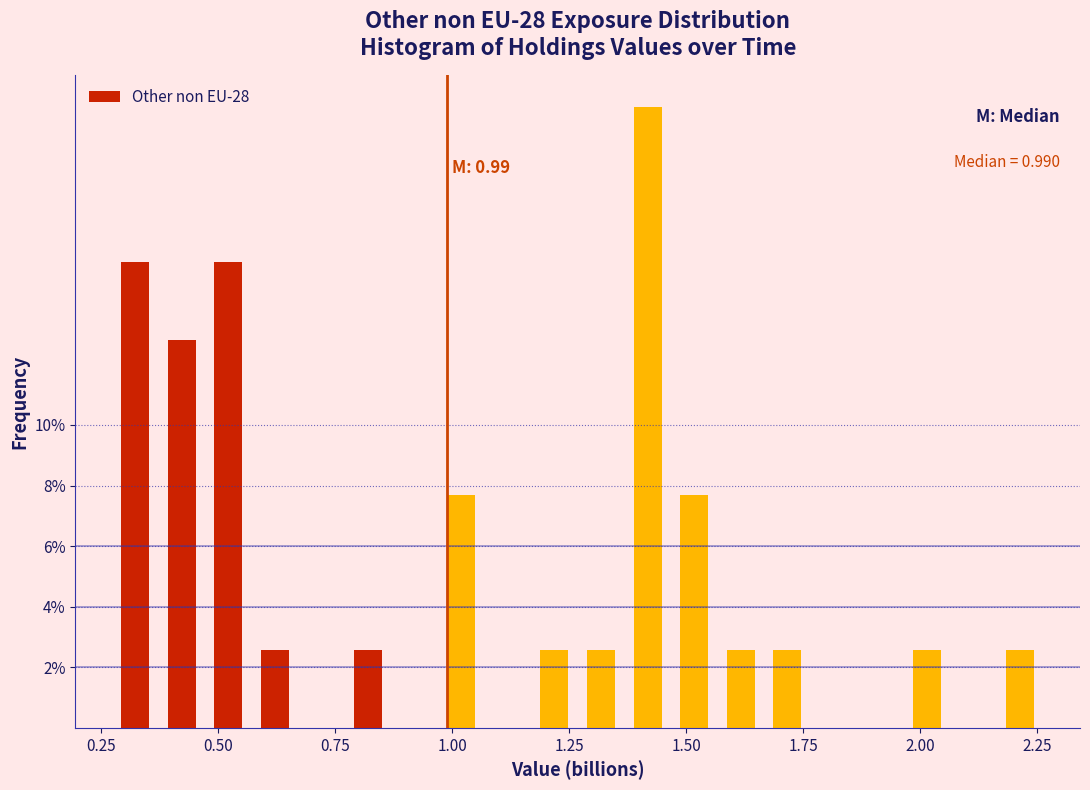

Read against the x-axis, roughly where is the centre of the tallest bar?

1.40